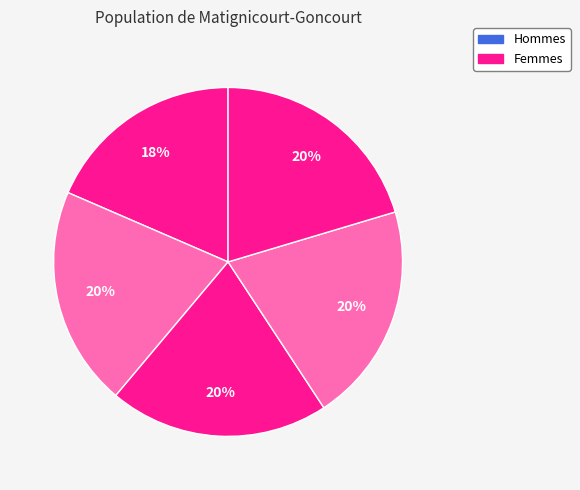

Is მარიამ ლაზარეს ასული ლუკაშევიჩი the majority of the pie?

No